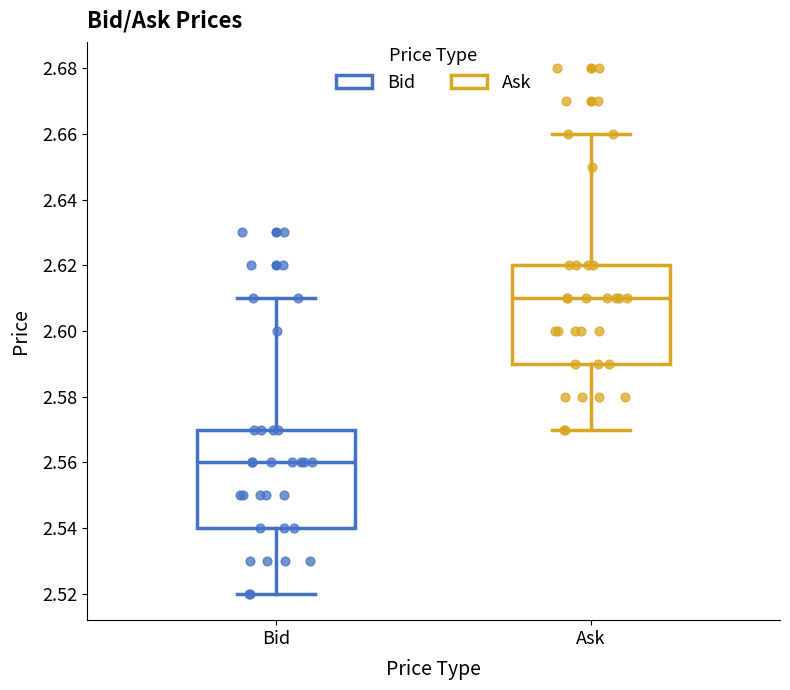

Reading left to right, transcribe this box plot: for each box, give where its median line is, the range the box spans, and where its two whiskers end, as read against the y-axis. The values are not printed on the chart, so give them approximately, as read against the axis.

Bid: median 2.56, box 2.54 to 2.57, whiskers 2.52 to 2.61
Ask: median 2.61, box 2.59 to 2.62, whiskers 2.57 to 2.66